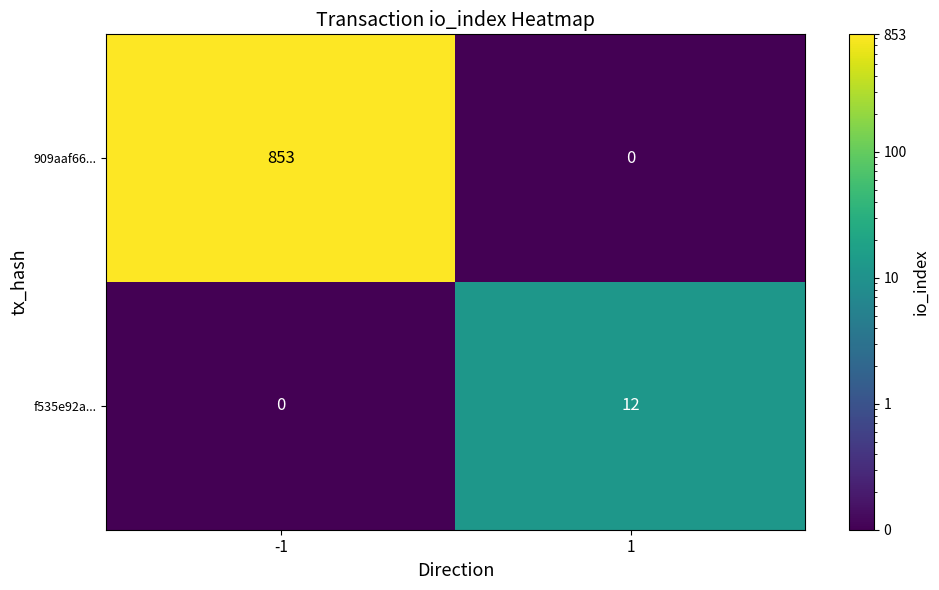

How many series are shown in this chart?

2